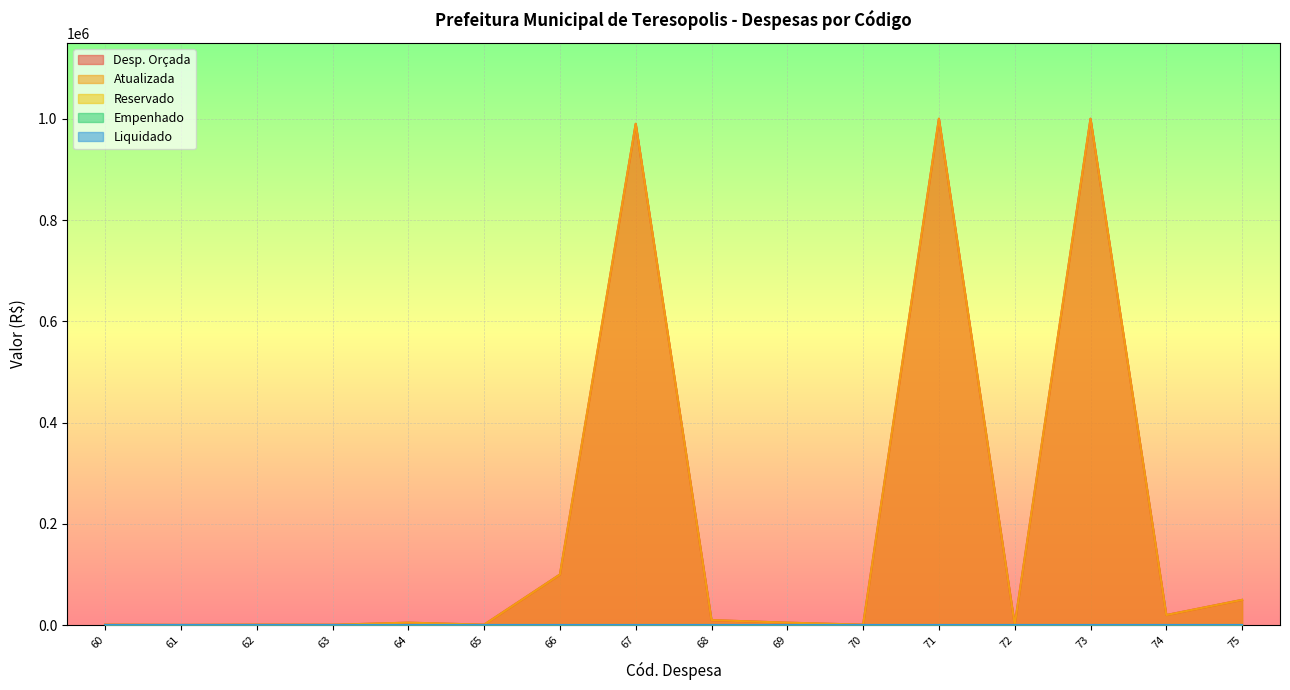

What are all the series names shown in the legend?

Desp. Orçada, Atualizada, Reservado, Empenhado, Liquidado